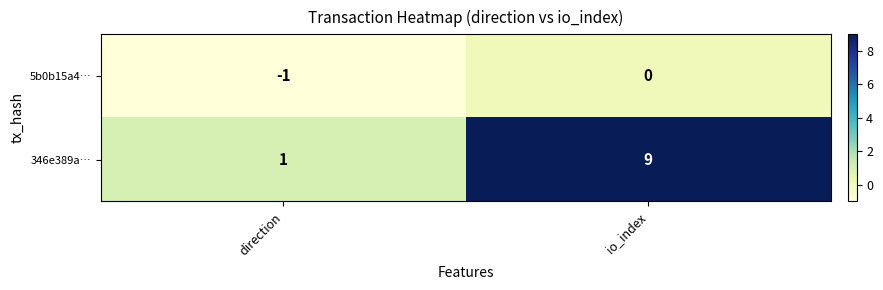

Which series has the largest total across all categories?

346e389a…